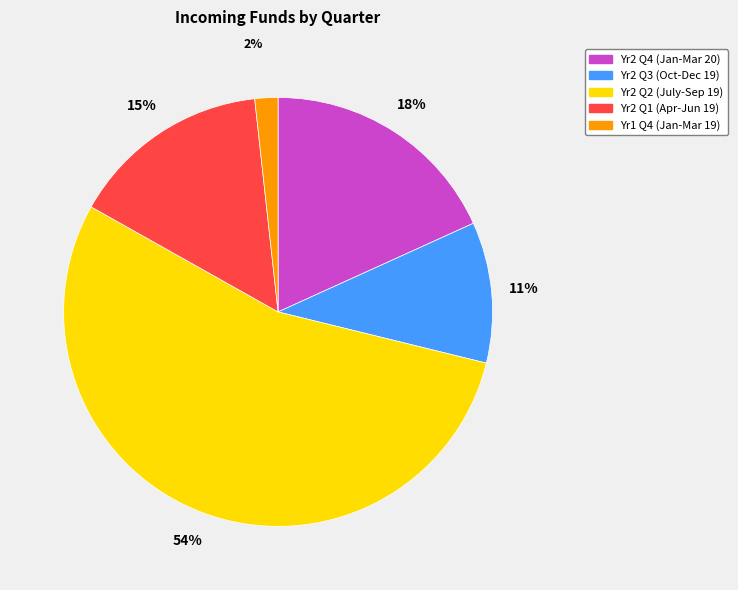

How many slices are in this pie chart?

5